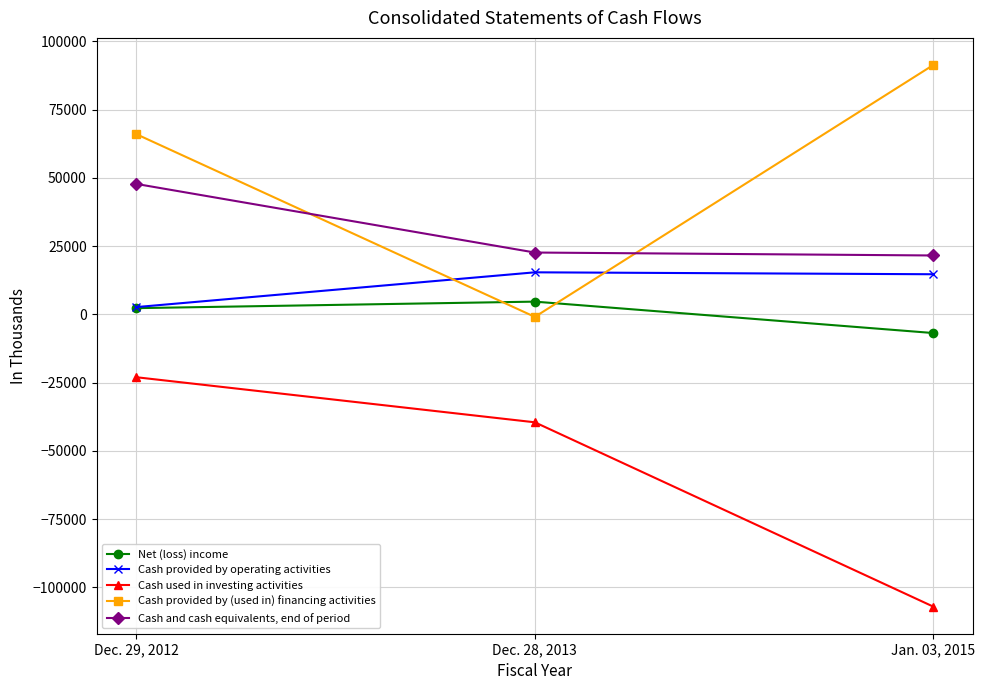

How many series are shown in this chart?

5